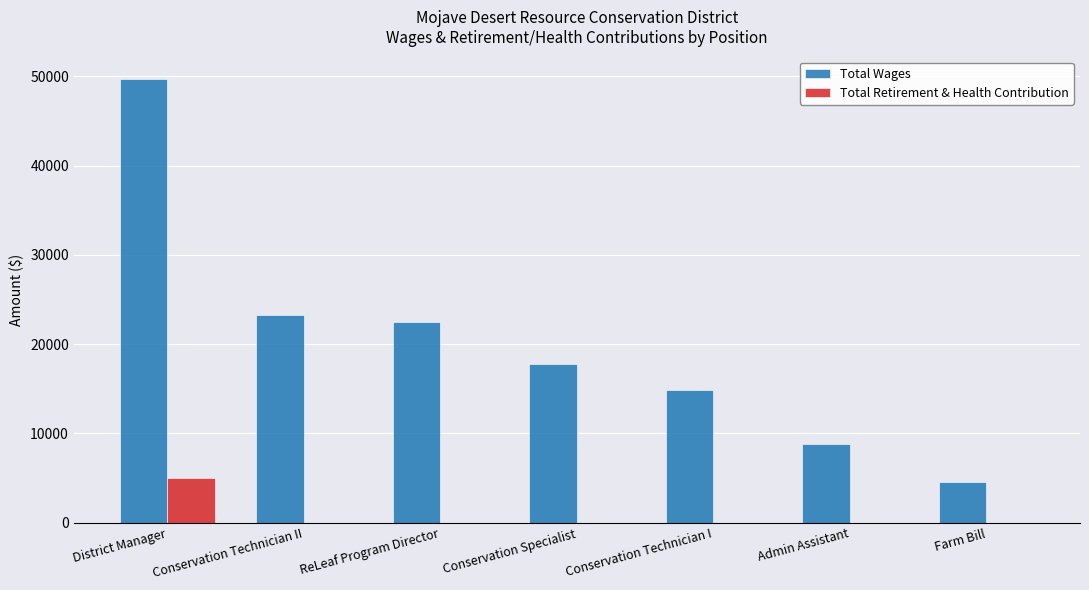

At which category is the sum across all series the highest?

District Manager